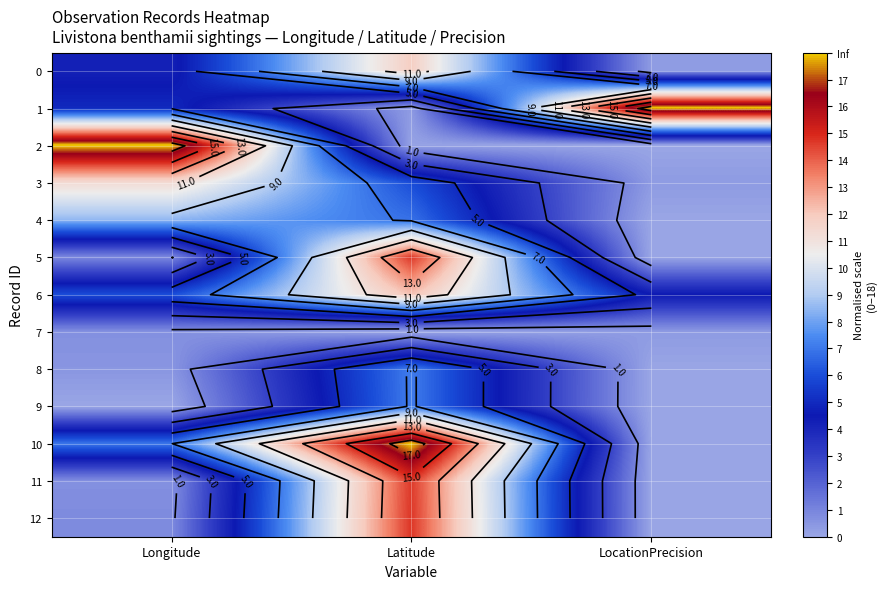

At which label is 9 closest to 3?

Longitude